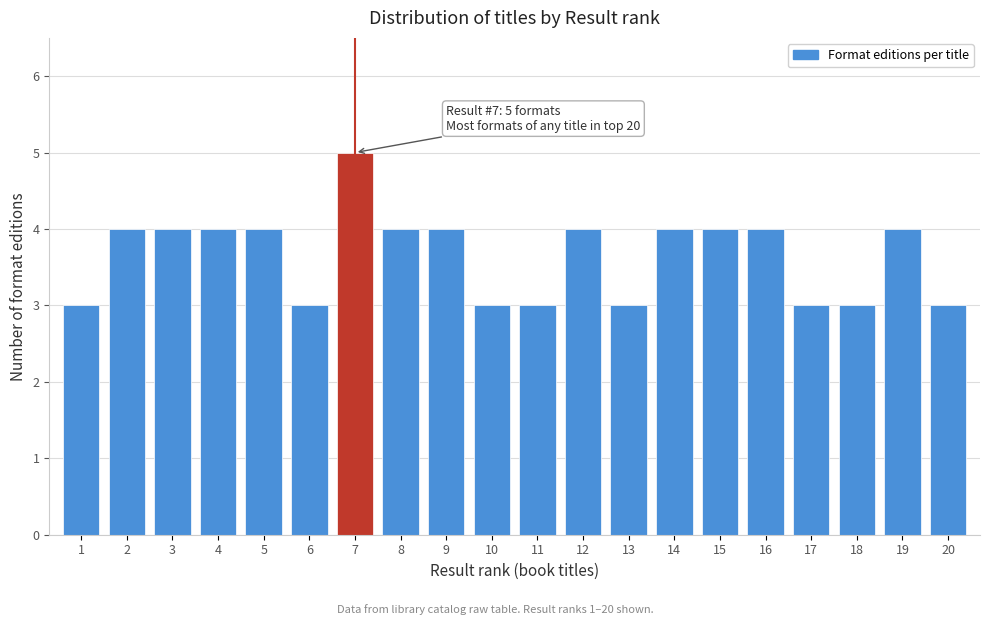

Reading left to right, what are all the values shown in this chart?

1=3	2=4	3=4	4=4	5=4	6=3	7=5	8=4	9=4	10=3	11=3	12=4	13=3	14=4	15=4	16=4	17=3	18=3	19=4	20=3